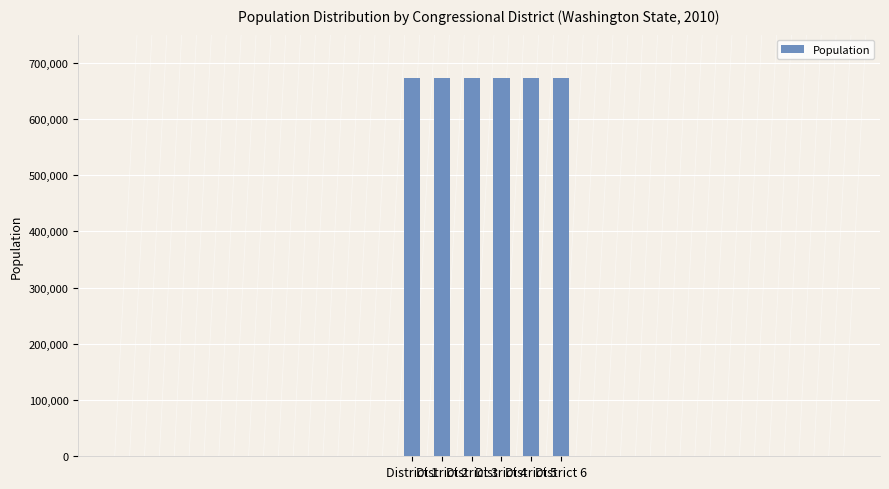

What is the sum of all values?

4034705